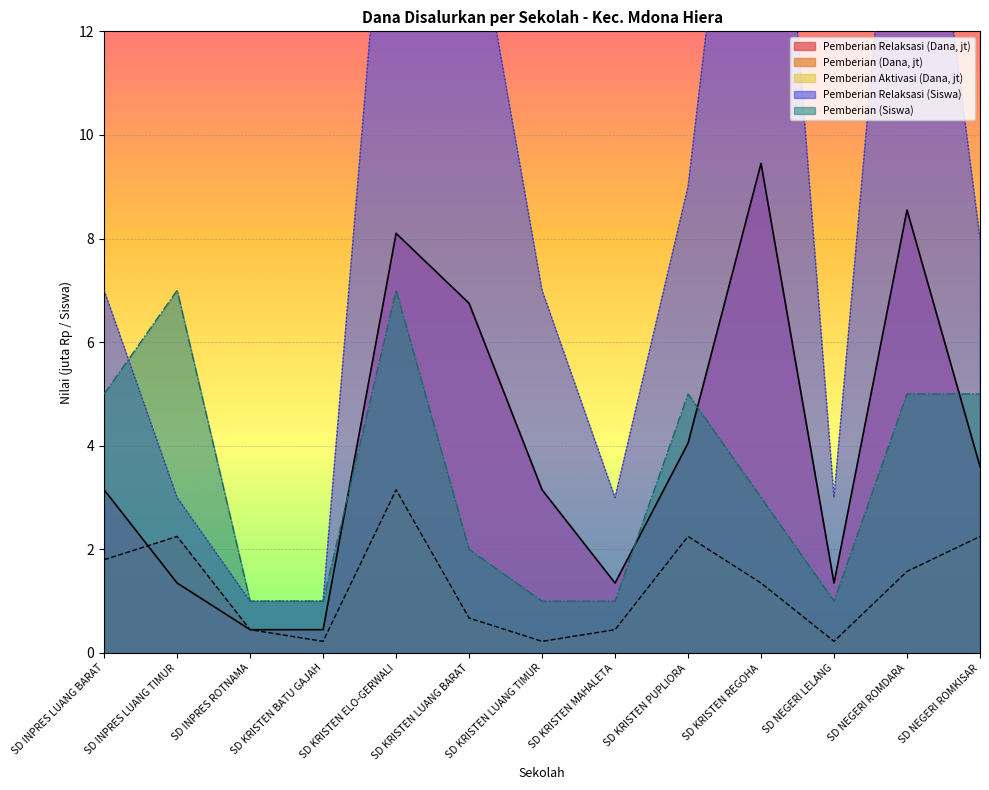

What is the total value across all series at SD KRISTEN ELO-GERWALI?

36.2